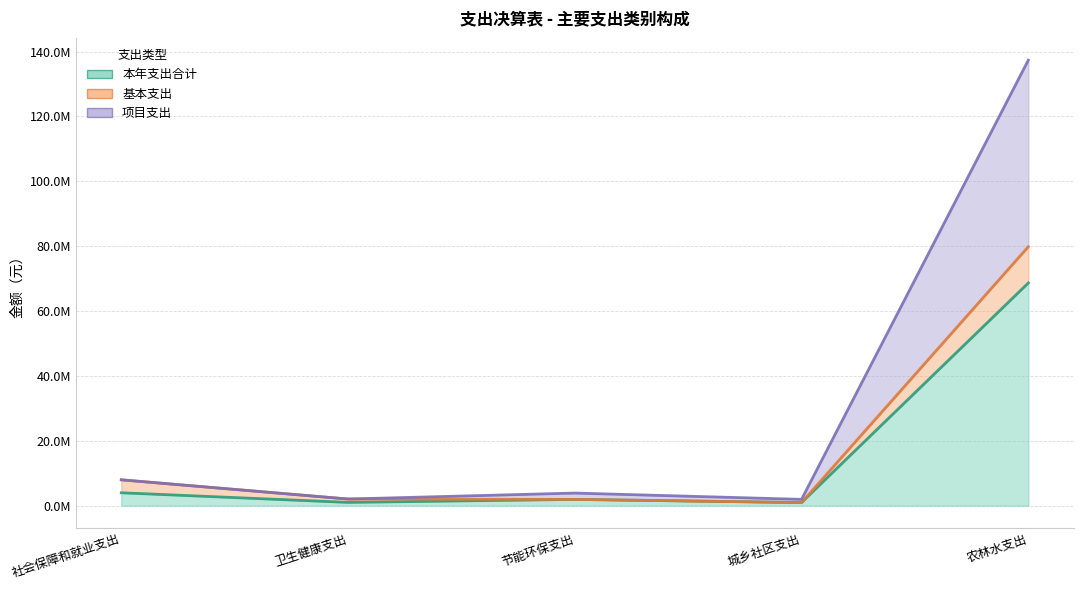

At which label is 本年支出合计 closest to 34831863?

社会保障和就业支出